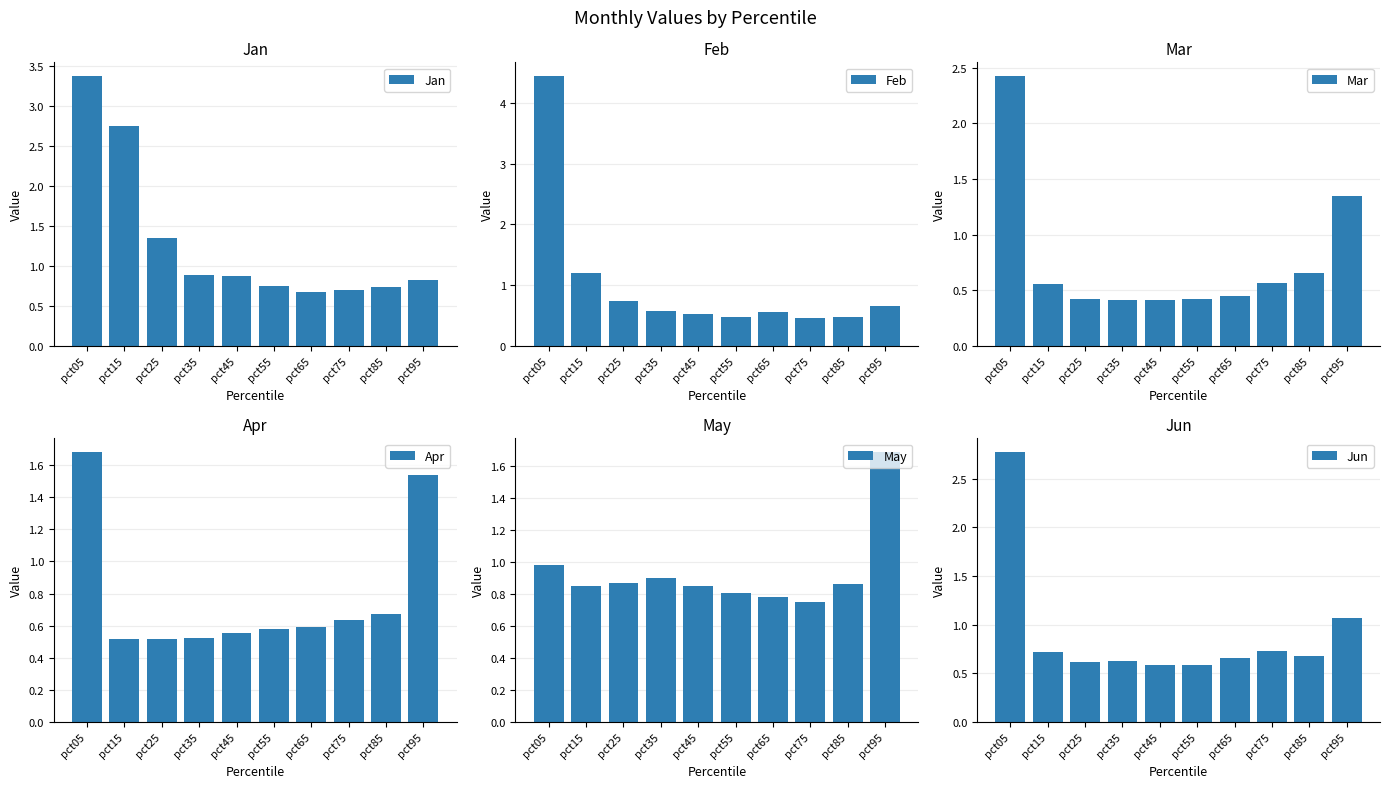

At which label is May closest to 1?

pct05